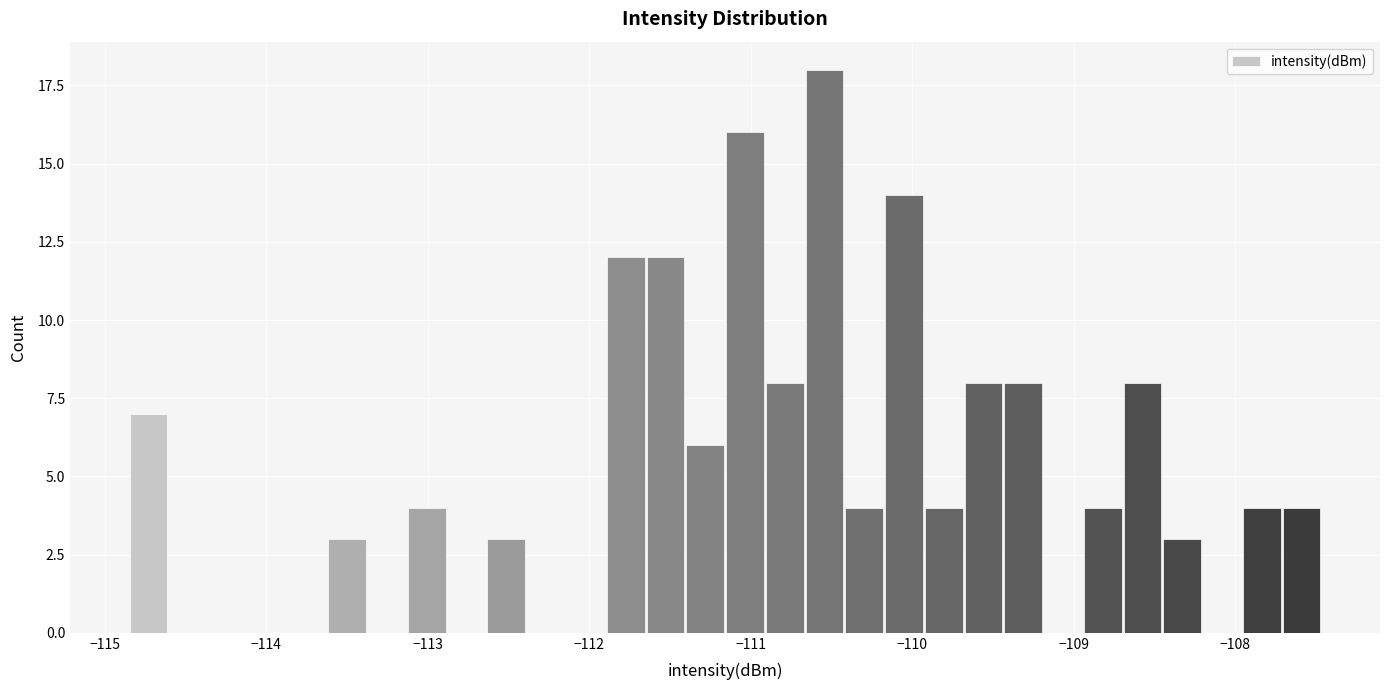

Around what value on the x-axis is the tallest bar? Give the approximate position of its centre, as read against the axis.

-110.5